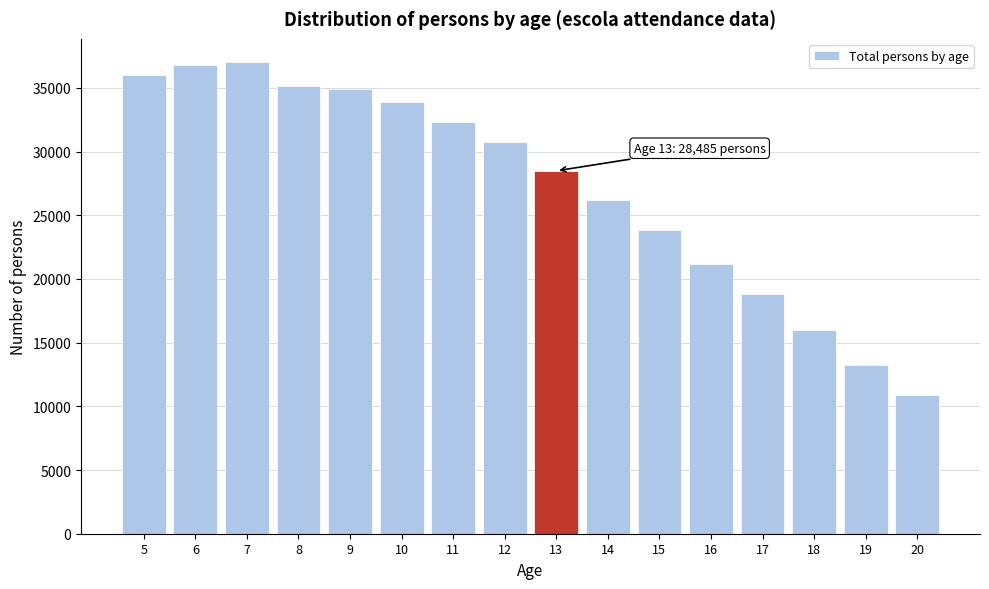

Reading left to right, what are all the values shown in this chart?

36044	36782	36996	35180	34870	33920	32303	30710	28485	26205	23815	21190	18845	16013	13230	10868